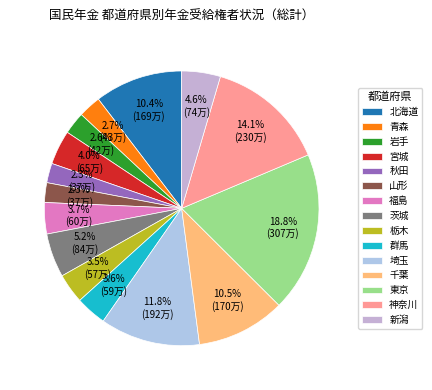

Is the sum of 新潟 and 栃木 greater than half?

No